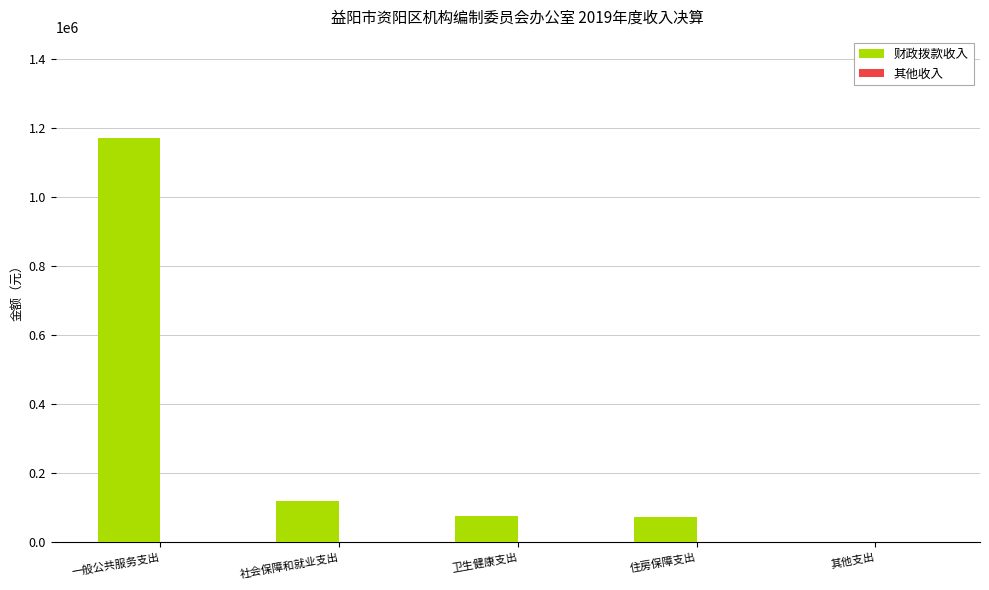

At which label is 财政拨款收入 closest to 585921?

社会保障和就业支出